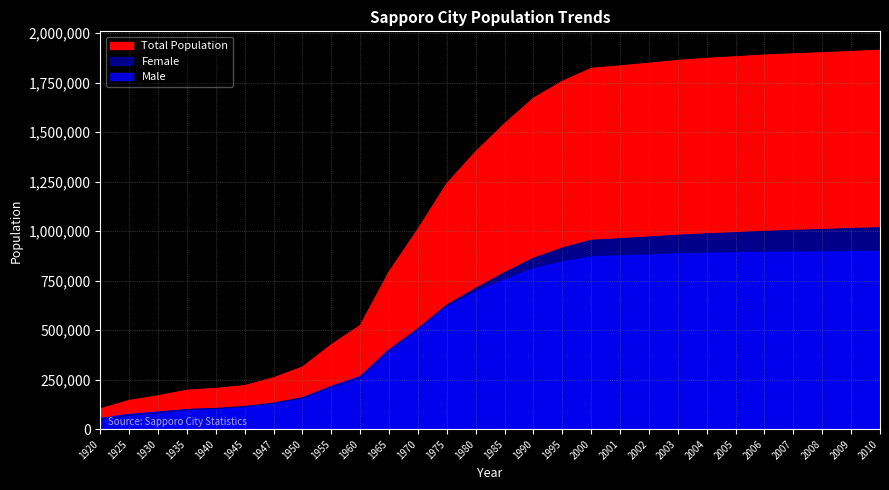

The Total Population series shows 1880863 at 2005. True or false?

True